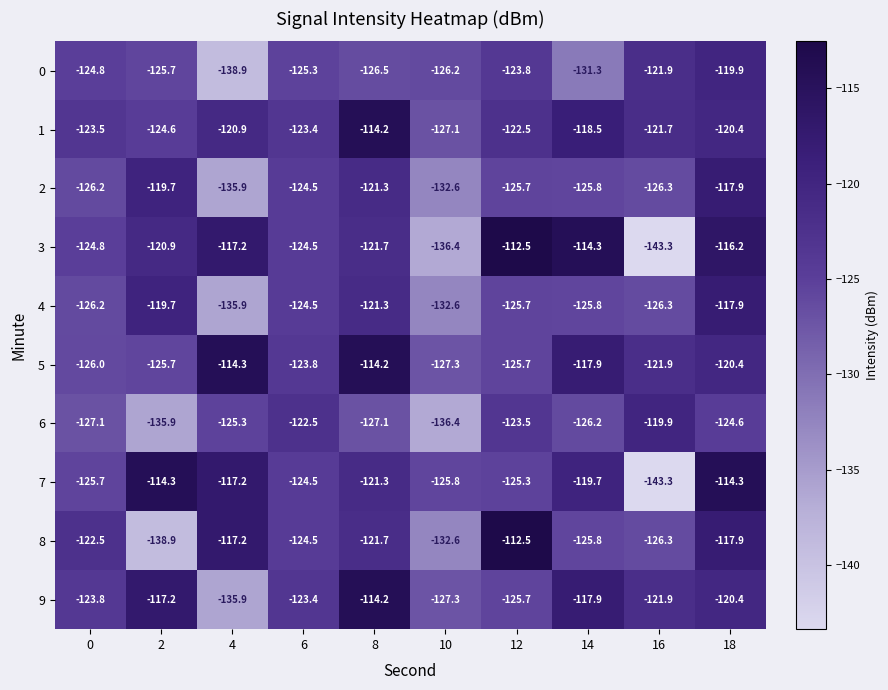

What is the sum of the 7 values at 12 and 2?

-239.6